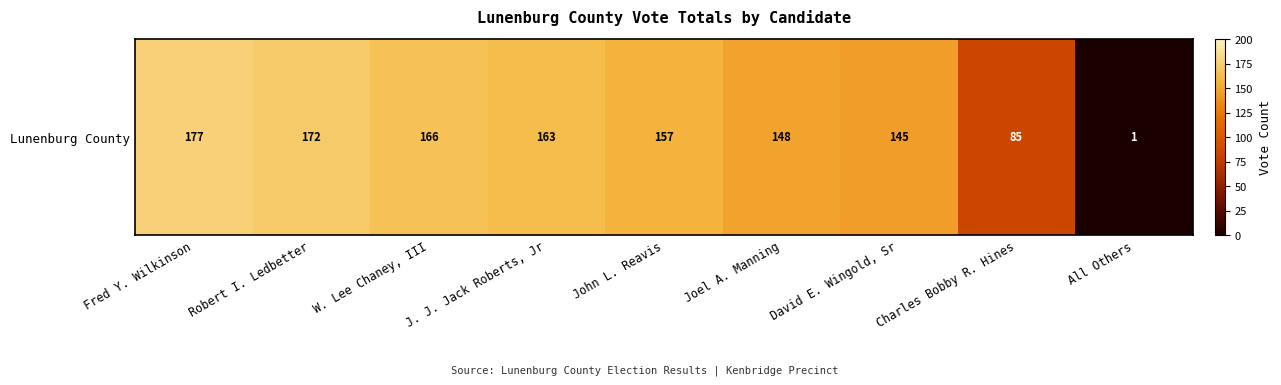

Rank the categories by value from lowest to highest.

All Others, Charles Bobby R. Hines, David E. Wingold, Sr, Joel A. Manning, John L. Reavis, J. J. Jack Roberts, Jr, W. Lee Chaney, III, Robert I. Ledbetter, Fred Y. Wilkinson